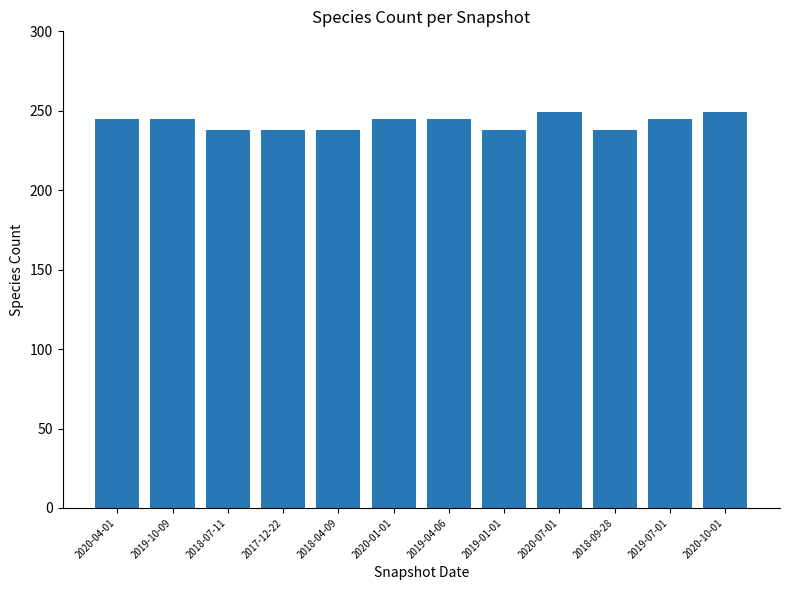

The value at 2020-01-01 is 110. True or false?

False